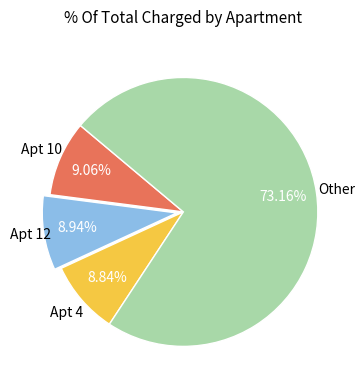

Does any single category account for the majority?

Yes